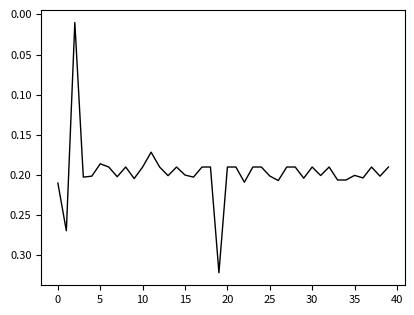

How many lines are shown in the chart?

1